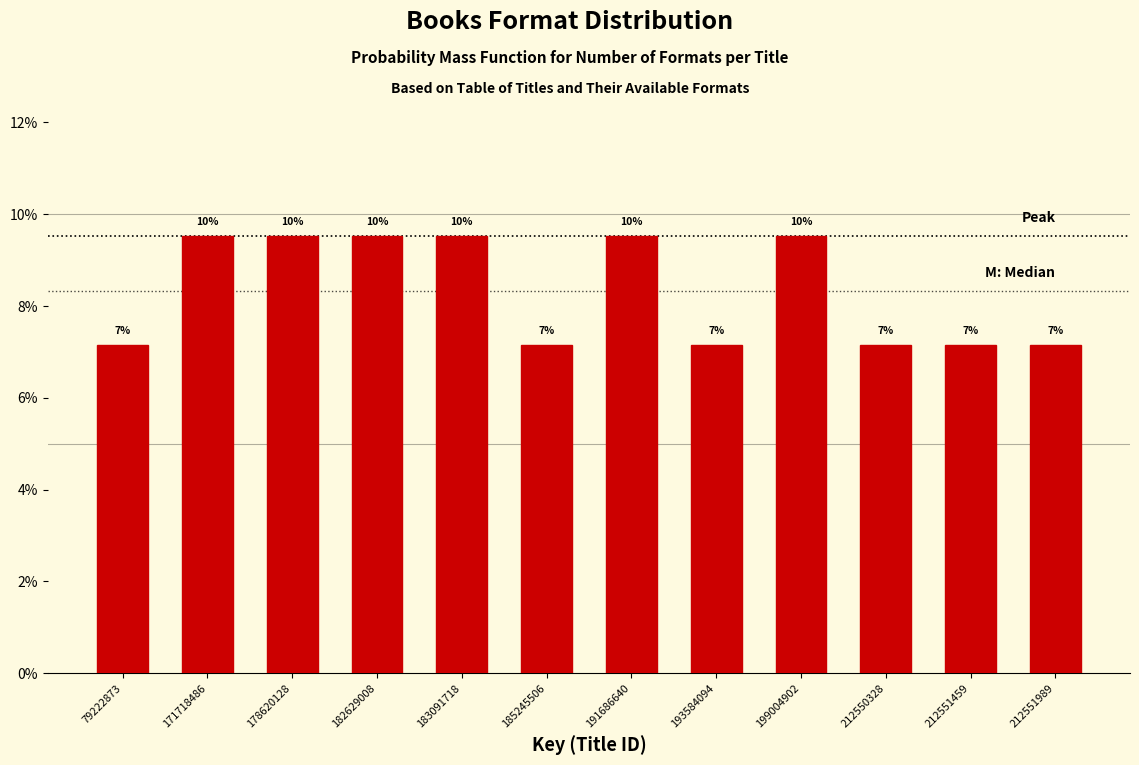

Does the chart contain any negative values?

No